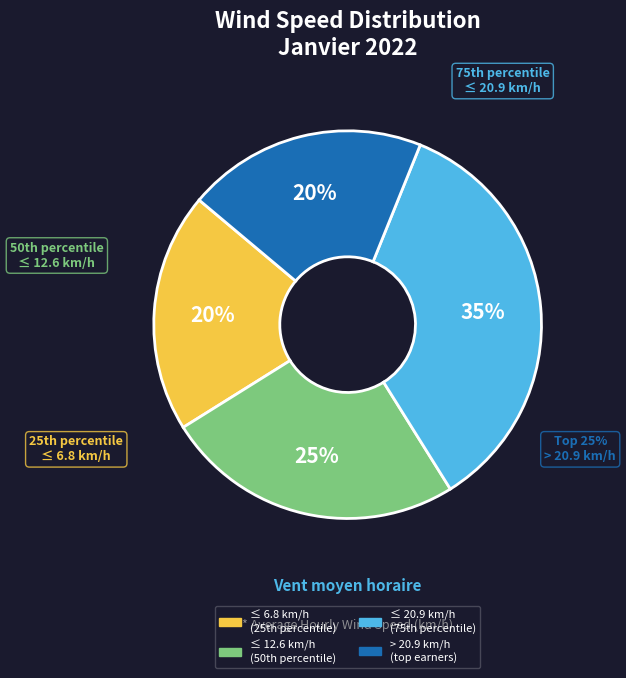

True or false: 19 accounts for 19% of the total.

False